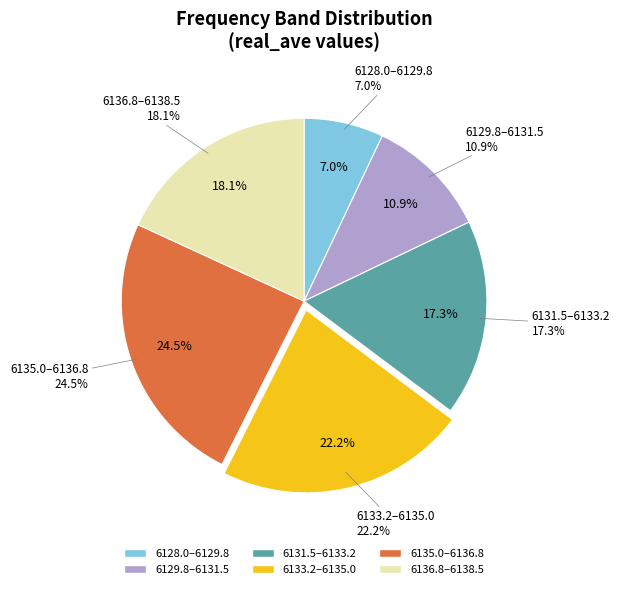

Is it true that 13 is 2% of the pie?

True